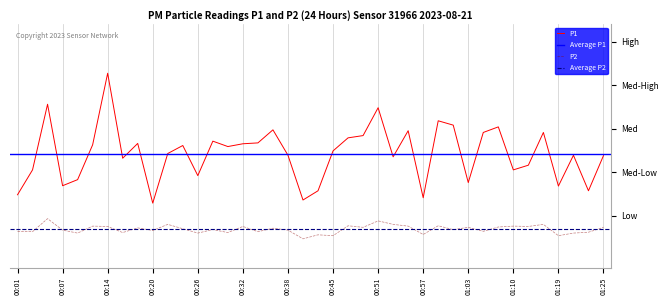

What is the minimum value shown in the chart?

1.7